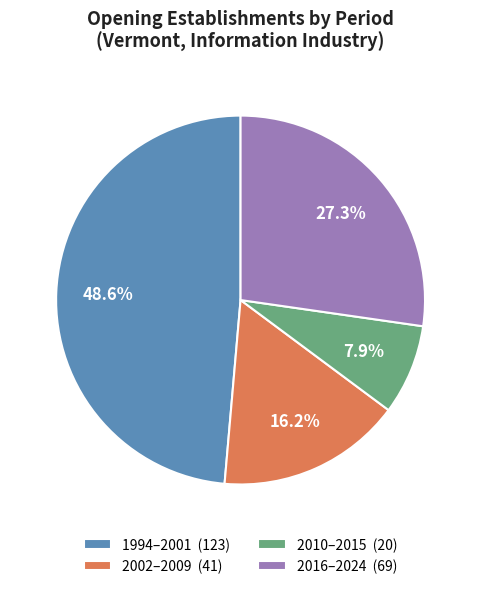

Which category has the biggest portion of the pie?

1994–2001 (123)